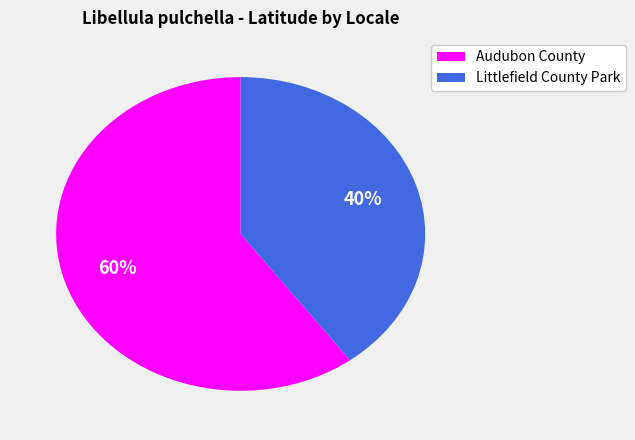

Does any single category account for the majority?

Yes